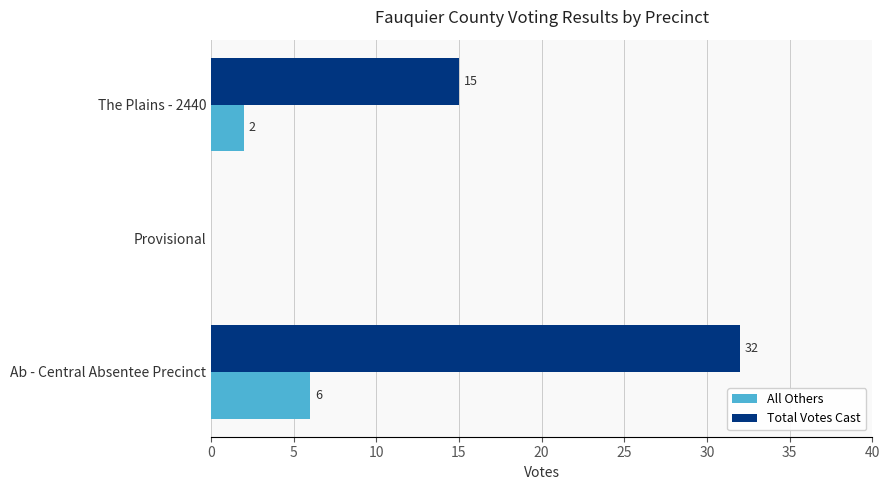

How many All Others values are between 0 and 6?

3